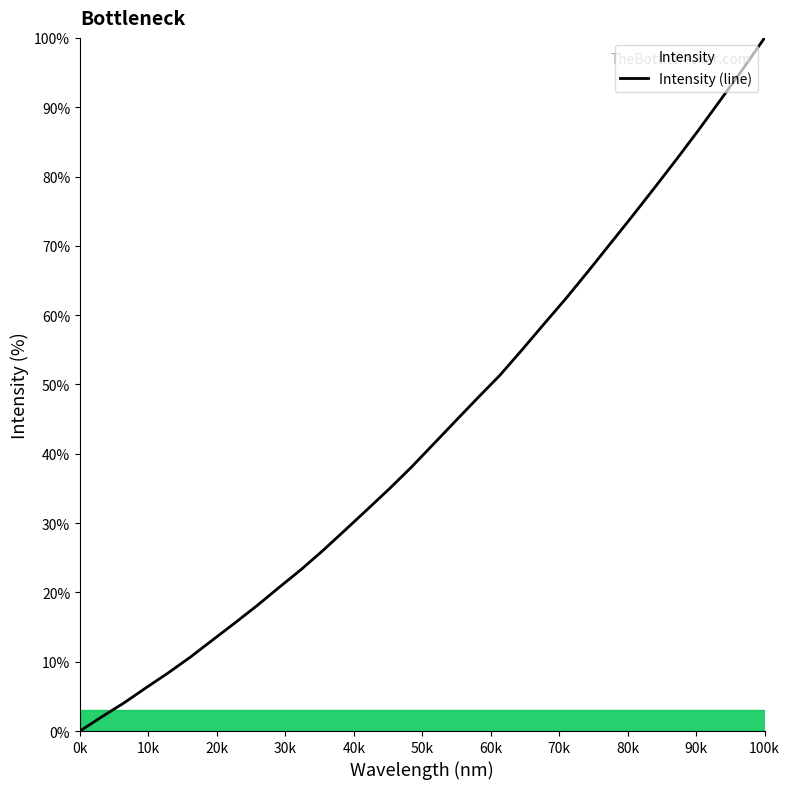

Reading right to left, transcribe all the data shown in this chart.

100.0	95.4	91.0	86.7	82.4	78.3	74.3	70.3	66.3	62.4	58.7	55.0	51.3	48.1	44.7	41.4	38.1	34.9	32.0	29.0	26.1	23.3	20.7	18.1	15.6	13.1	10.7	8.4	6.3	4.1	2.1	0.0